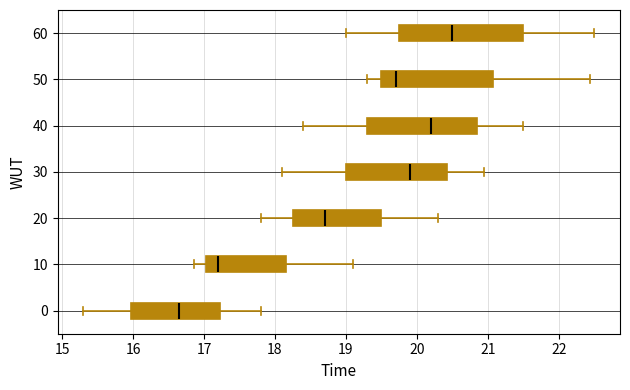

Where does the left whisker of the box at y = 60 end on the x-axis? The values are not printed on the chart, so give them approximately, as read against the axis.

19.0